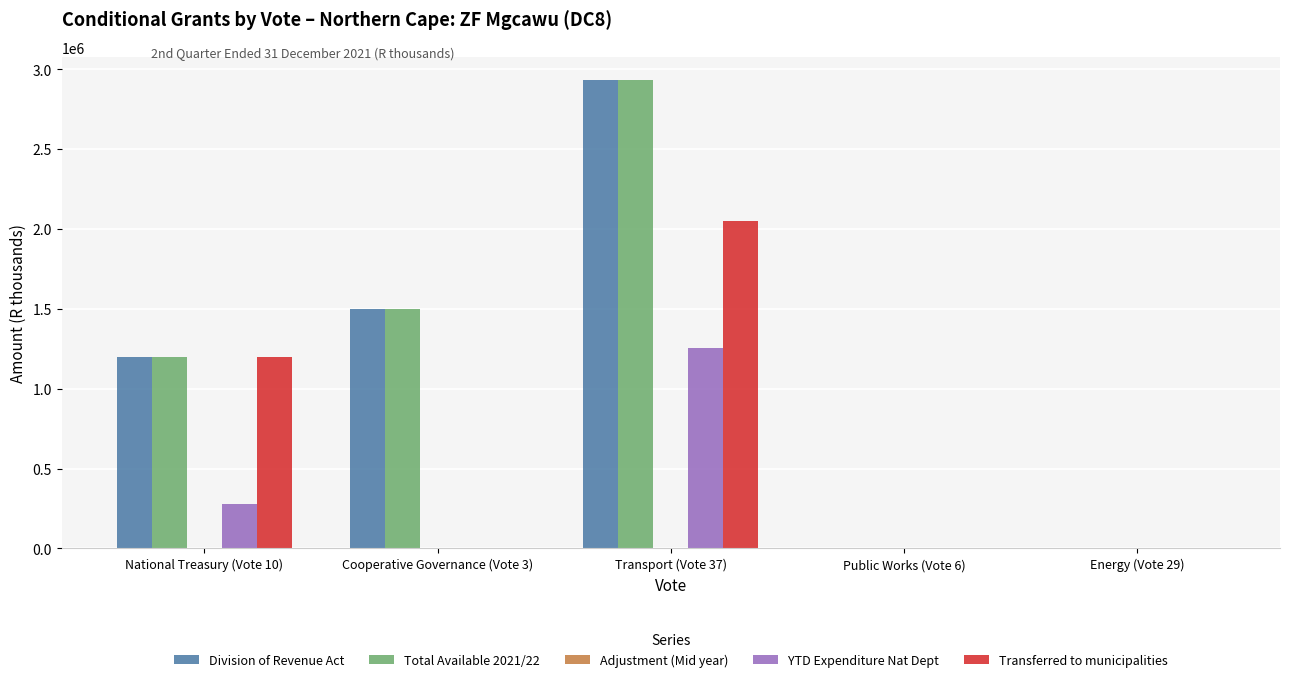

Where is YTD Expenditure Nat Dept nearest to the value 626500?

National Treasury (Vote 10)